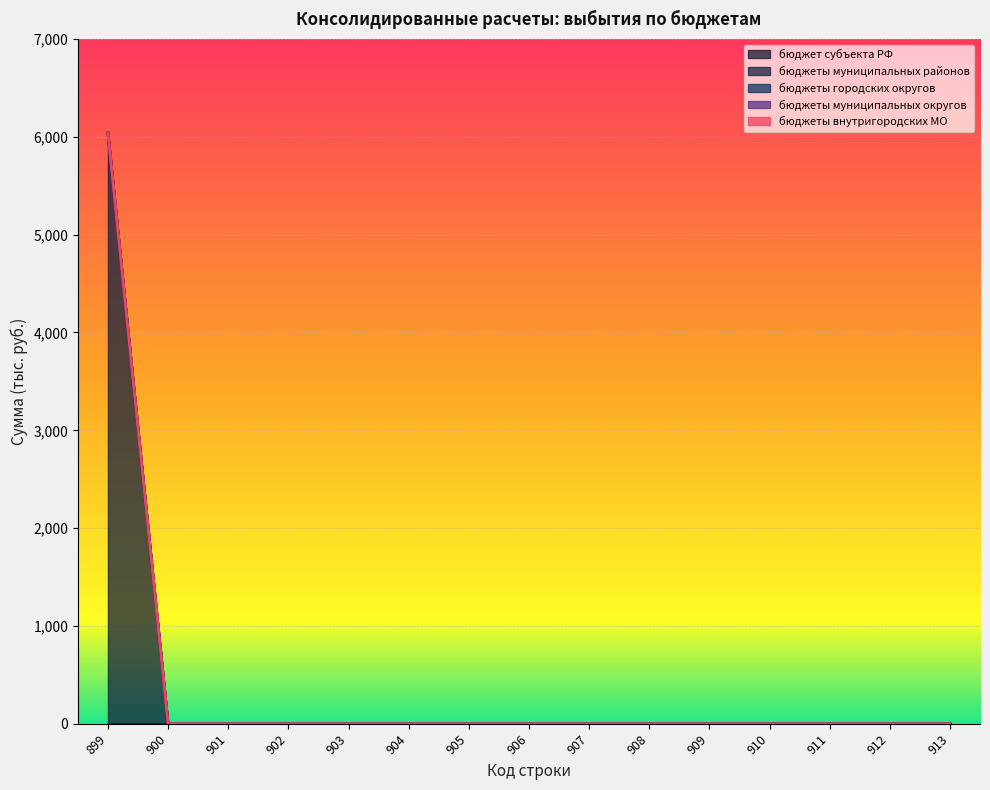

True or false: бюджеты муниципальных округов and бюджеты внутригородских МО cross at least once.

False